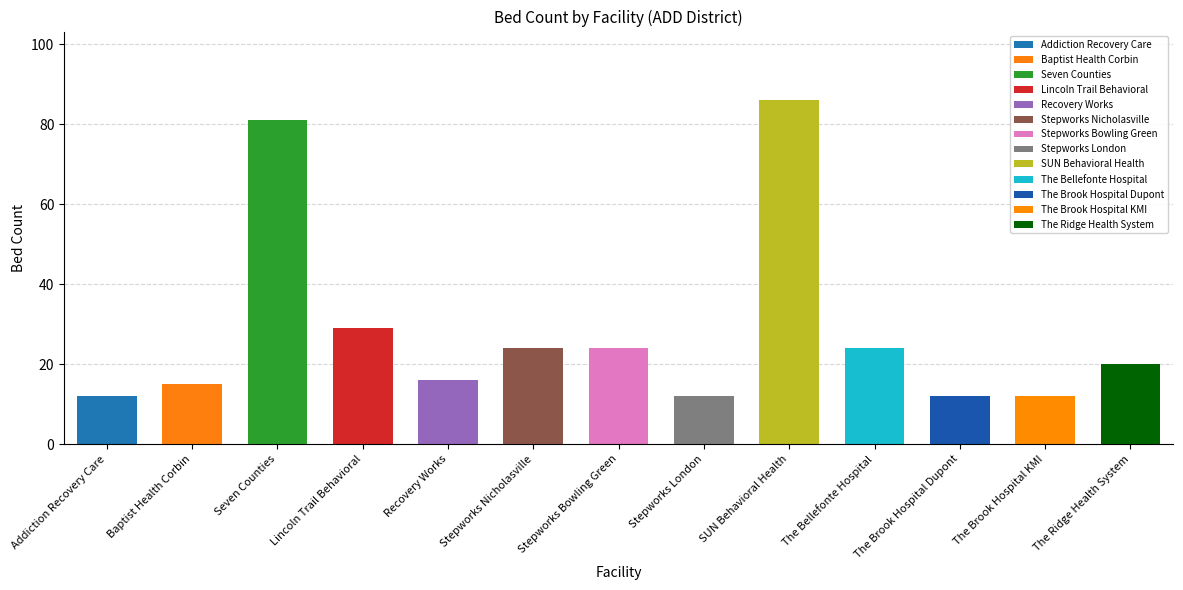

Reading left to right, transcribe all the data shown in this chart.

9=12	13=15	6=81	5=29	15=16	15=24	4=24	13=12	7=86	10=24	6=12	6=12	15=20